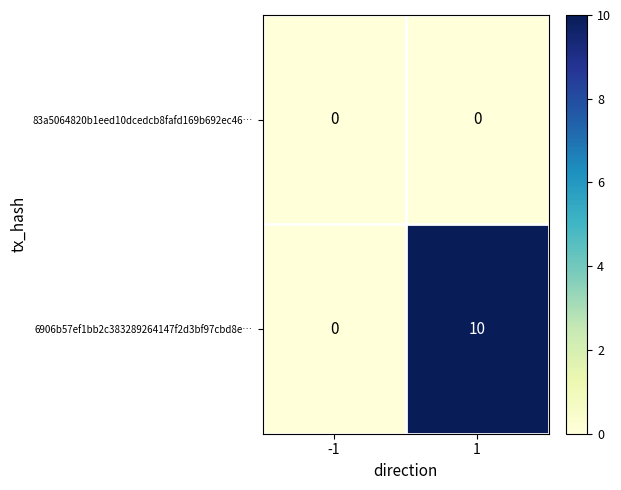

Which series changed the most between -1 and 1?

6906b57ef1bb2c383289264147f2d3bf97cbd8e…